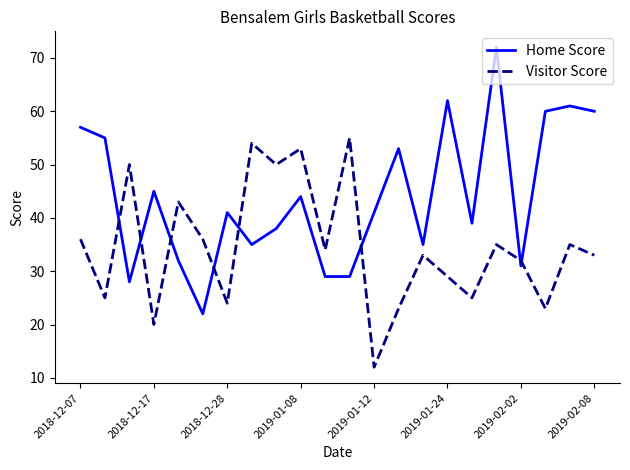

Which series has the largest total across all categories?

Home Score